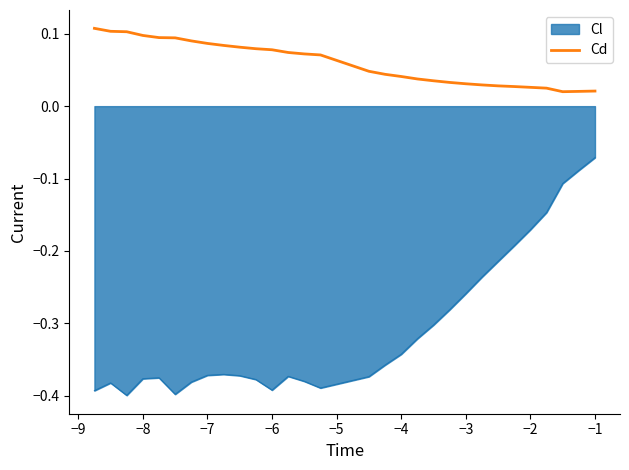

Which series has the largest total across all categories?

Cd